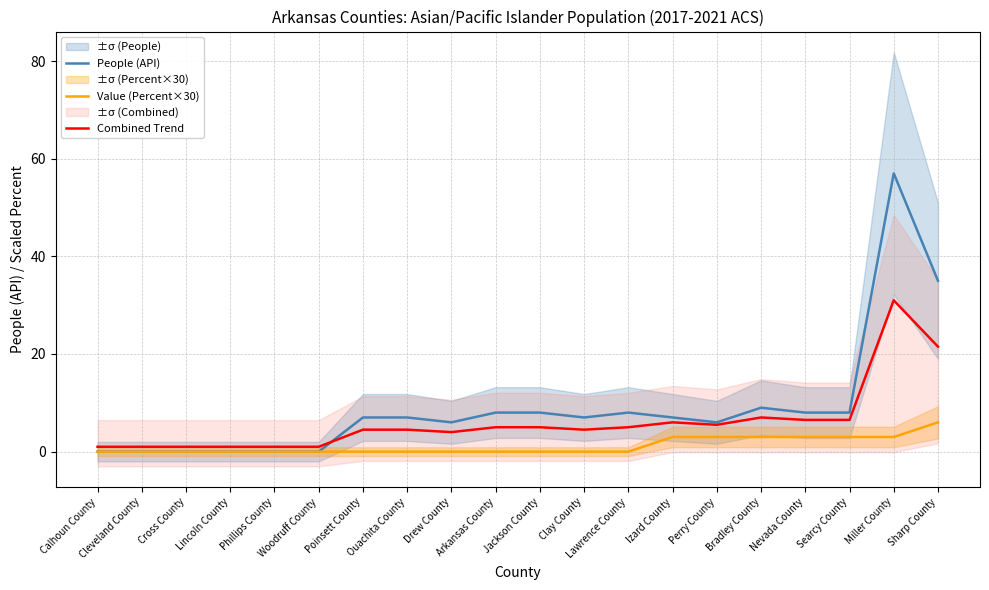

What are all the series names shown in the legend?

People (API), Value (Percent×30), Combined Trend